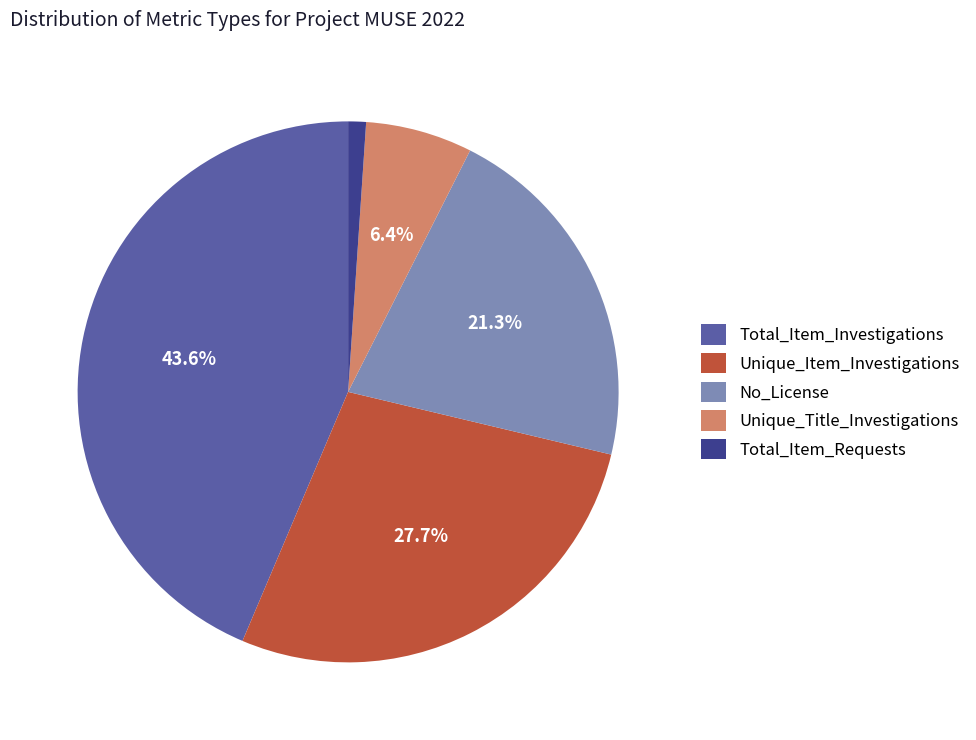

What percentage is the Unique_Item_Investigations slice, to the nearest percent?

28%